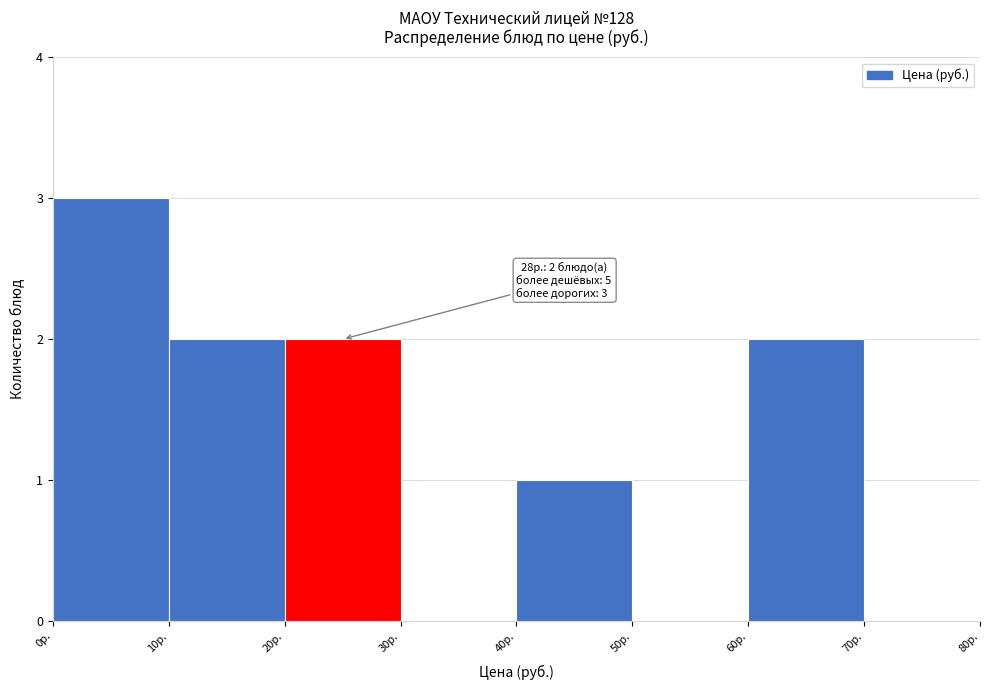

Over which range of the x-axis is the bar tallest?

0 to 10